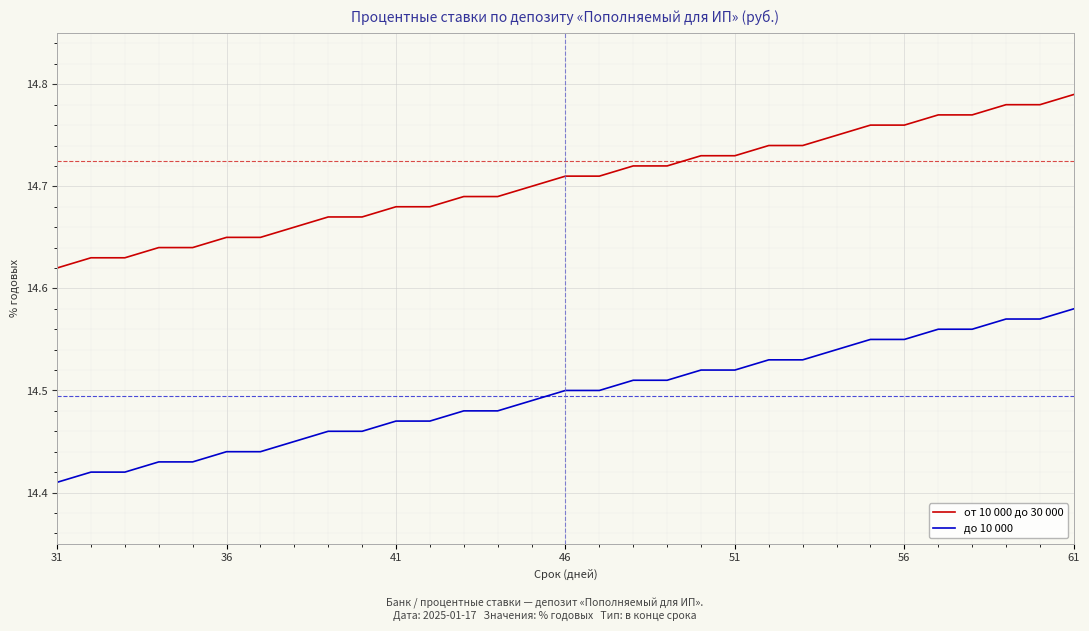

True or false: до 10 000 and от 10 000 до 30 000 cross at least once.

False